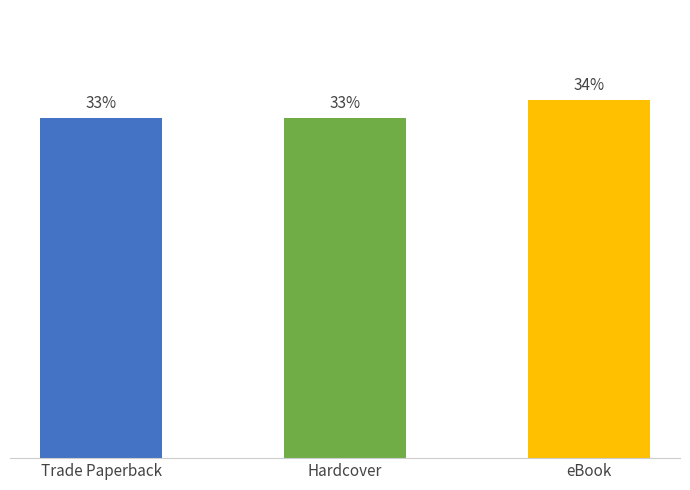

Rank the categories by value from highest to lowest.

eBook, Trade Paperback, Hardcover